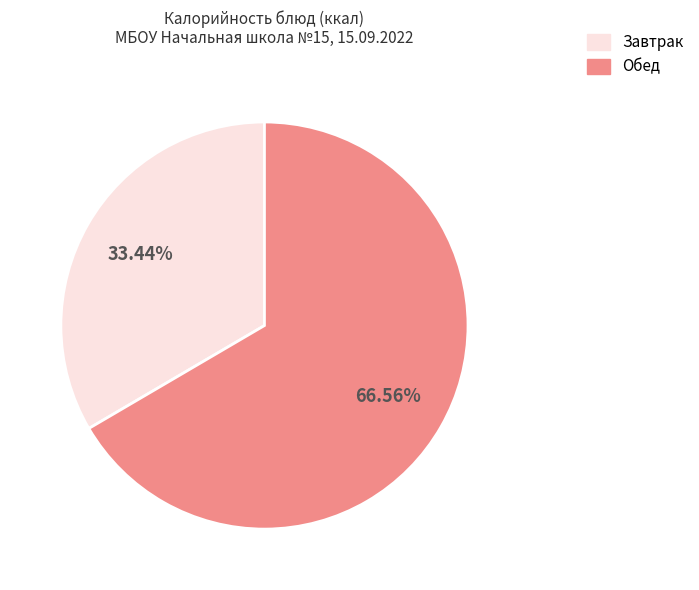

Is there any slice that represents more than half of the pie?

Yes